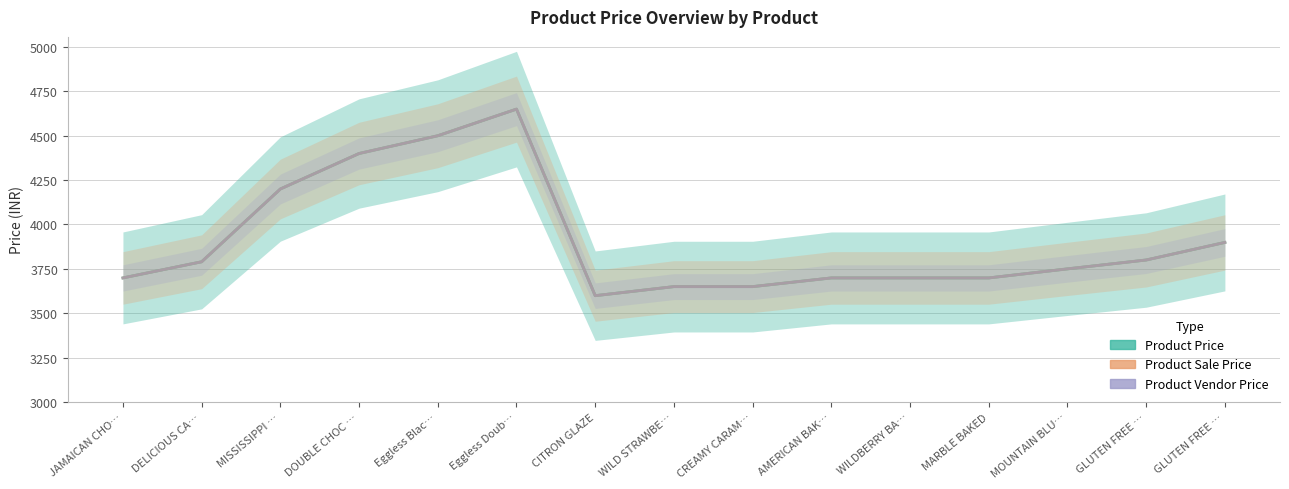

What are all the series names shown in the legend?

Product Price, Product Sale Price, Product Vendor Price